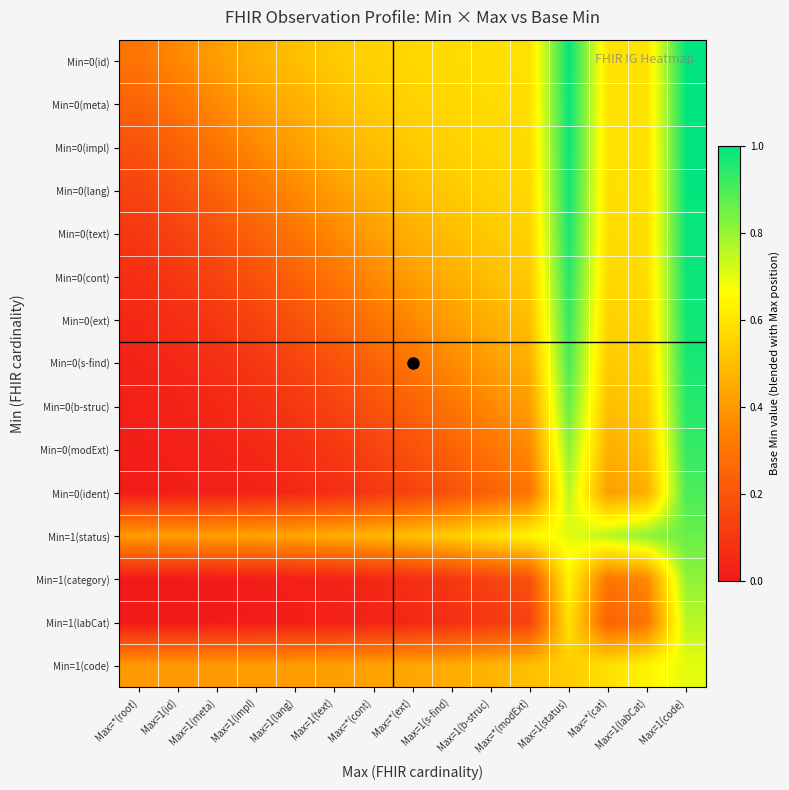

Between Max=1(meta) and Max=*(root), which is larger?

Max=1(meta)